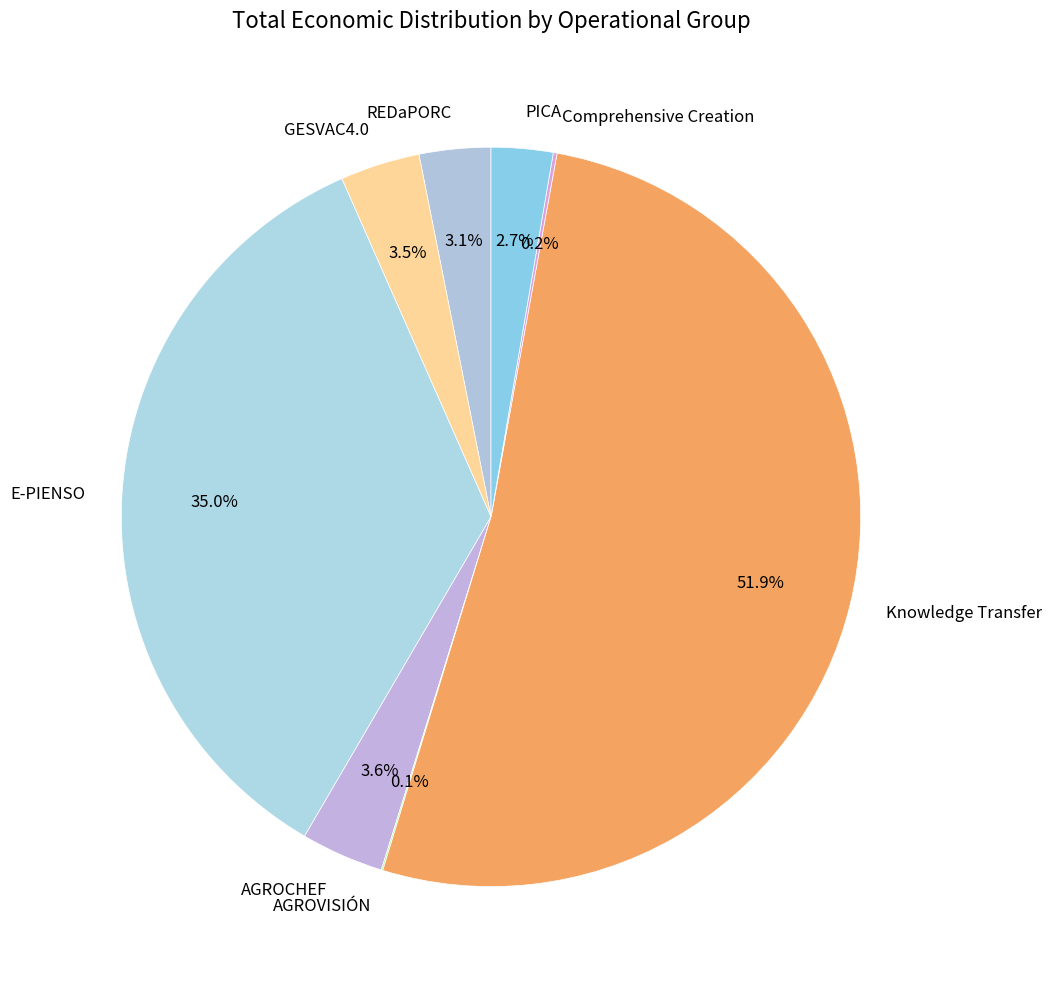

Which category has the biggest portion of the pie?

Knowledge Transfer